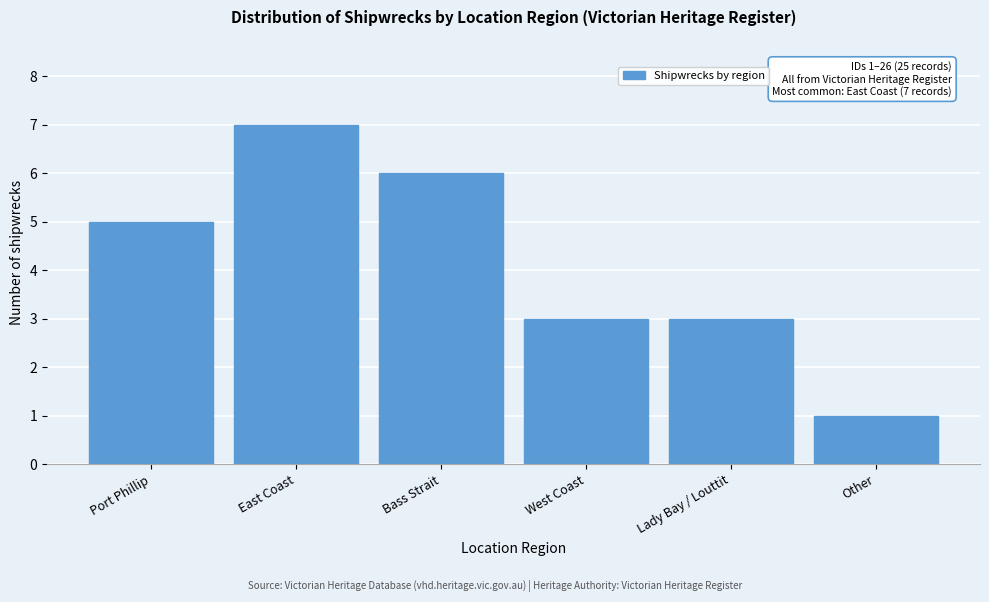

Reading left to right, extract all data points from this chart.

Port Phillip=5	East Coast=7	Bass Strait=6	West Coast=3	Lady Bay / Louttit=3	Other=1